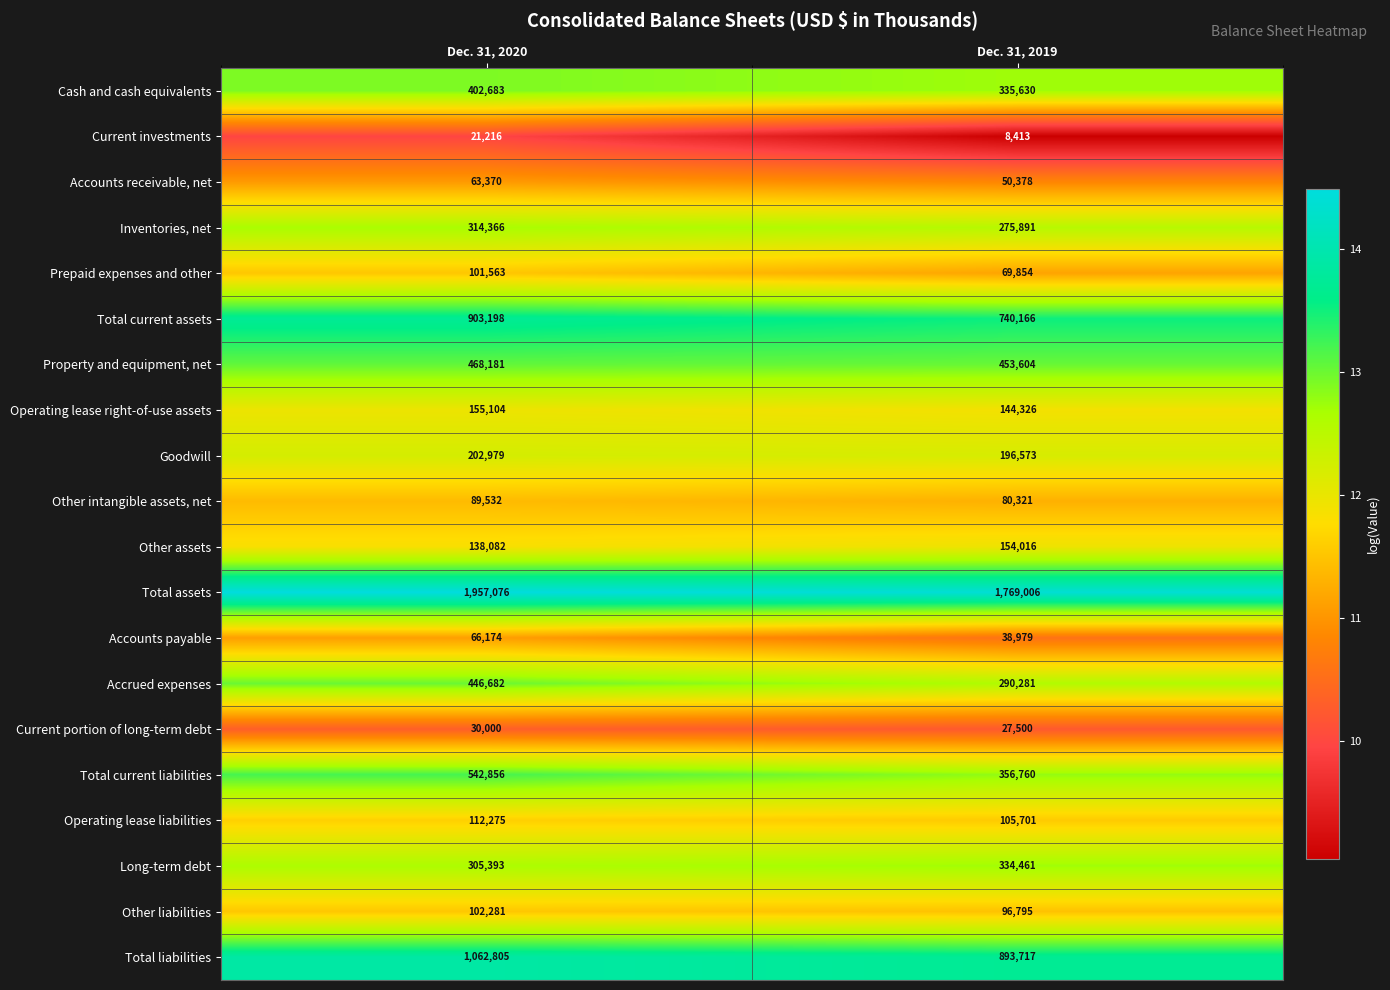

At which category does the chart reach its minimum across all series?

Dec. 31, 2019